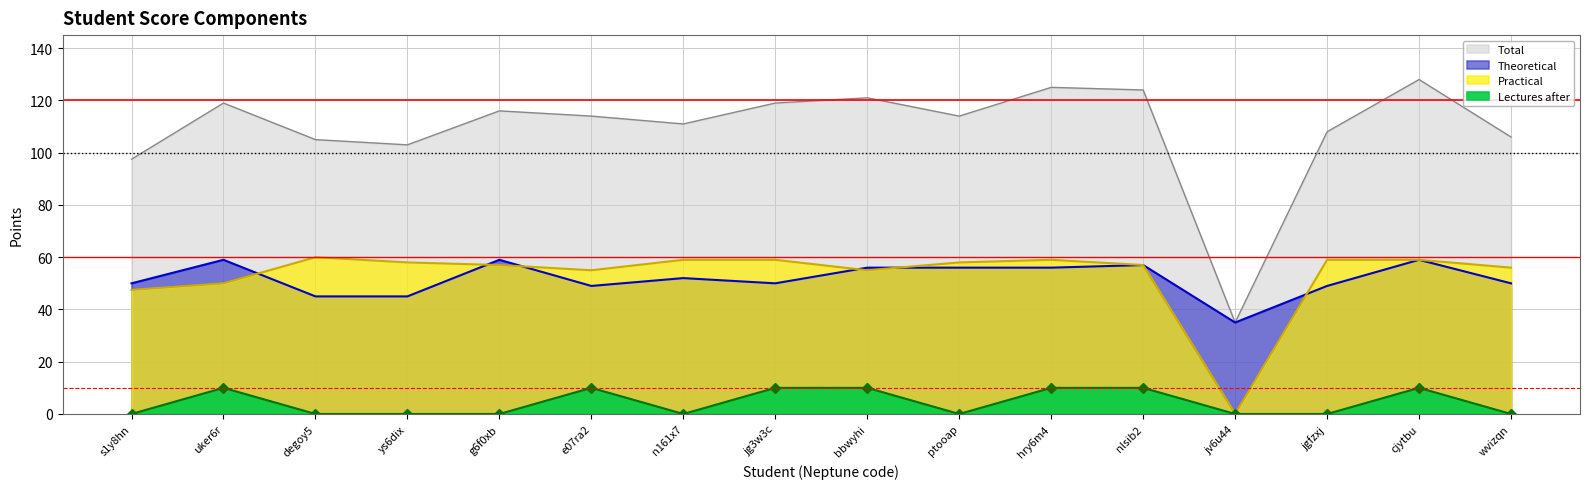

True or false: Total and Theoretical cross at least once.

False